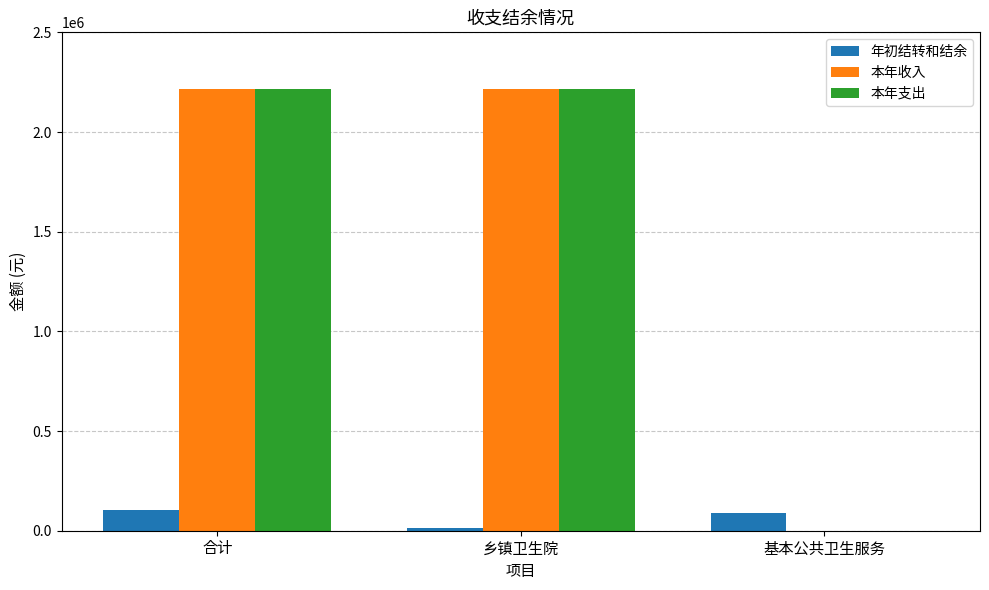

What are all the series names shown in the legend?

年初结转和结余, 本年收入, 本年支出